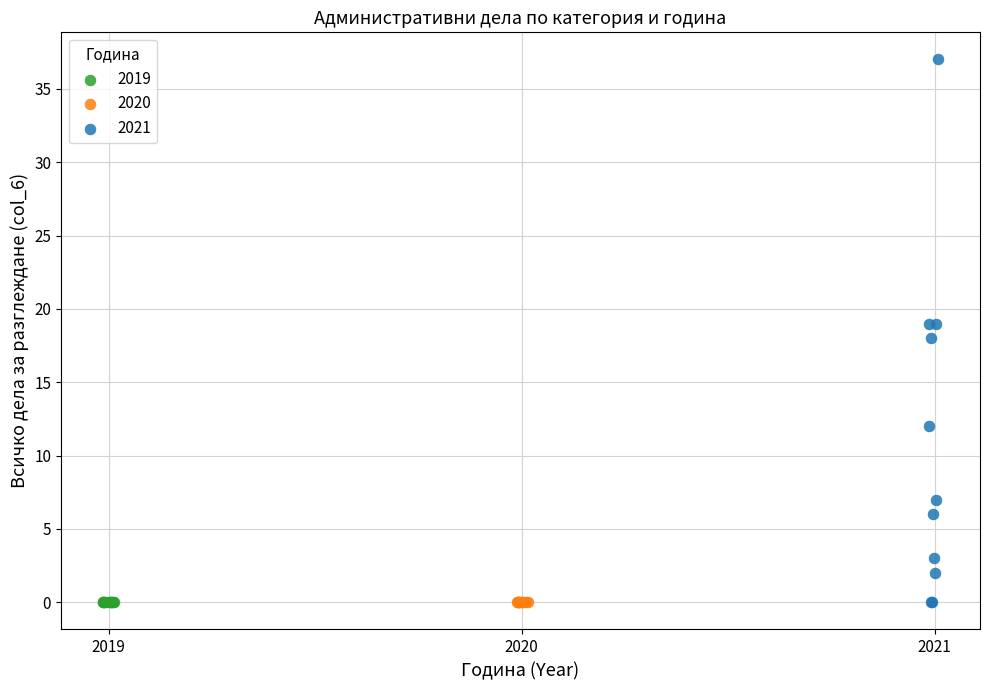

What are all the series names shown in the legend?

2019, 2020, 2021